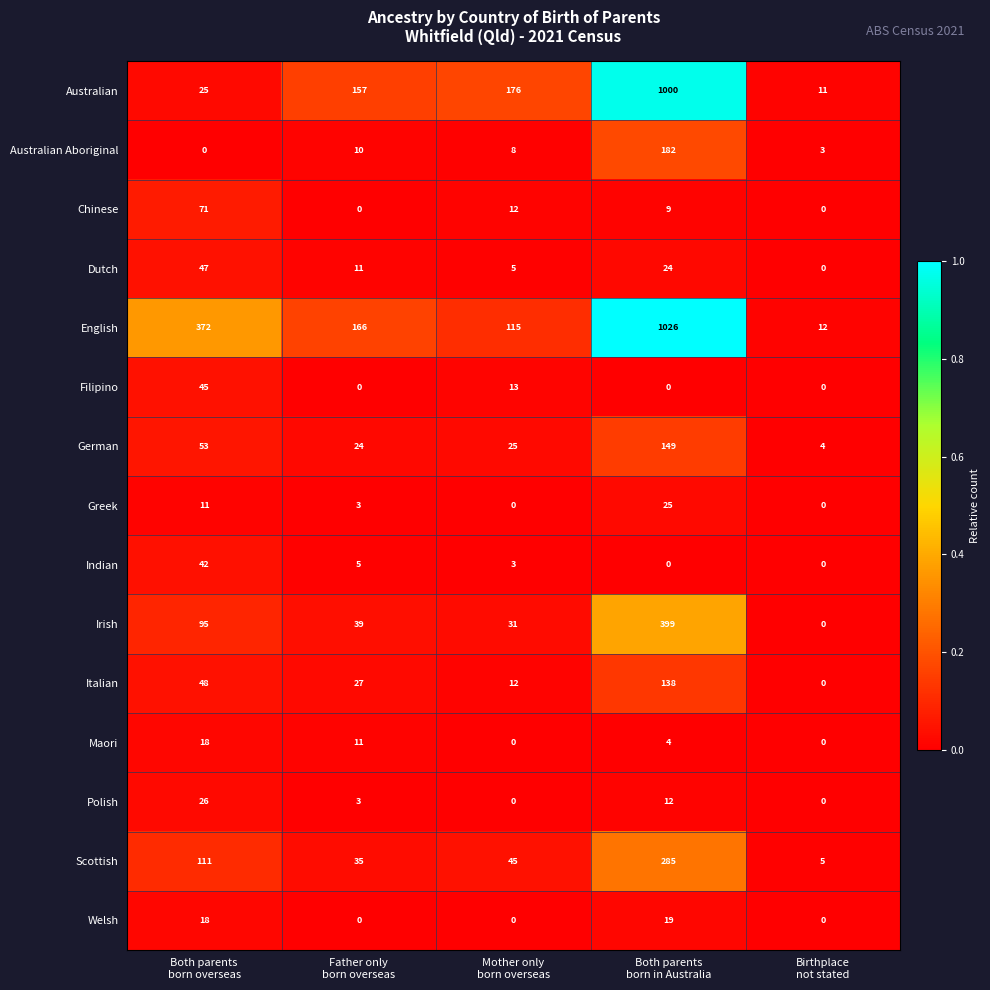

What is the difference between the second highest and second lowest values in the Australian Aboriginal series?

7